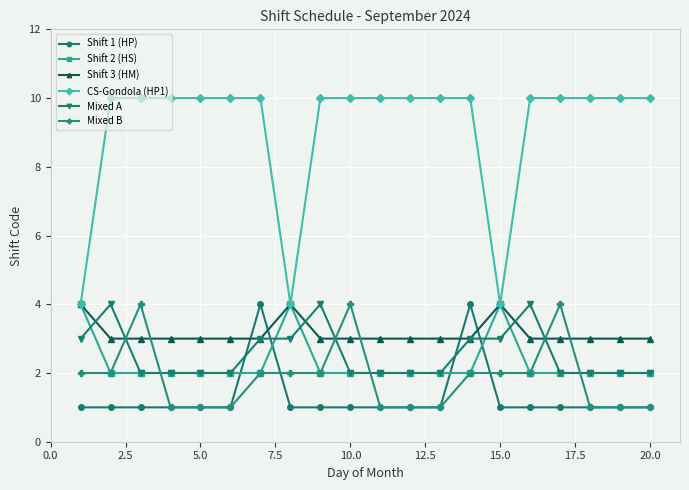

True or false: Shift 1 (HP) and Mixed A intersect in this chart.

True